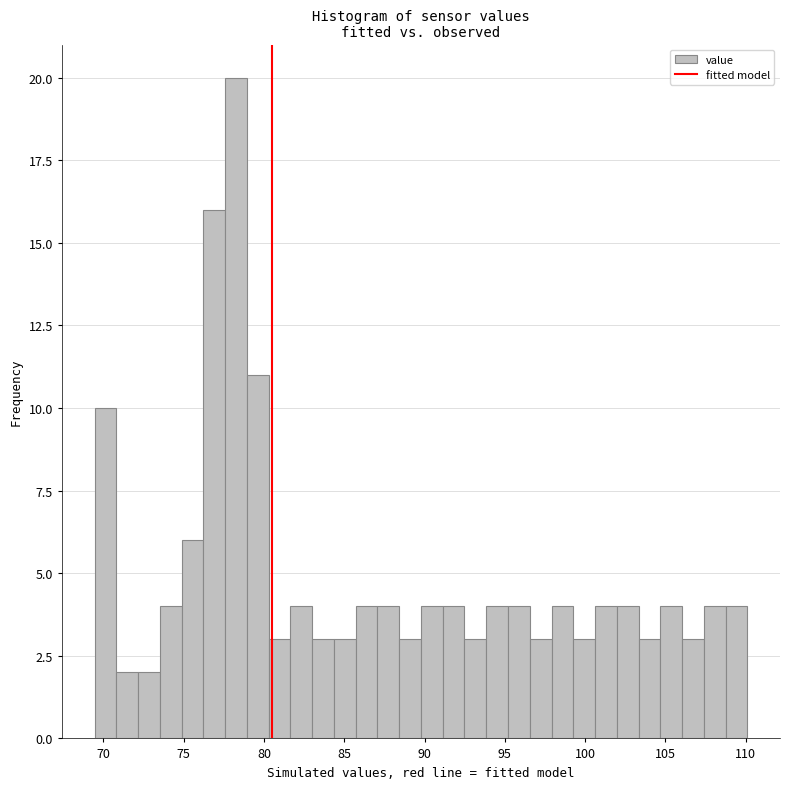

Read against the x-axis, roughly where is the centre of the tallest bar?

78.5